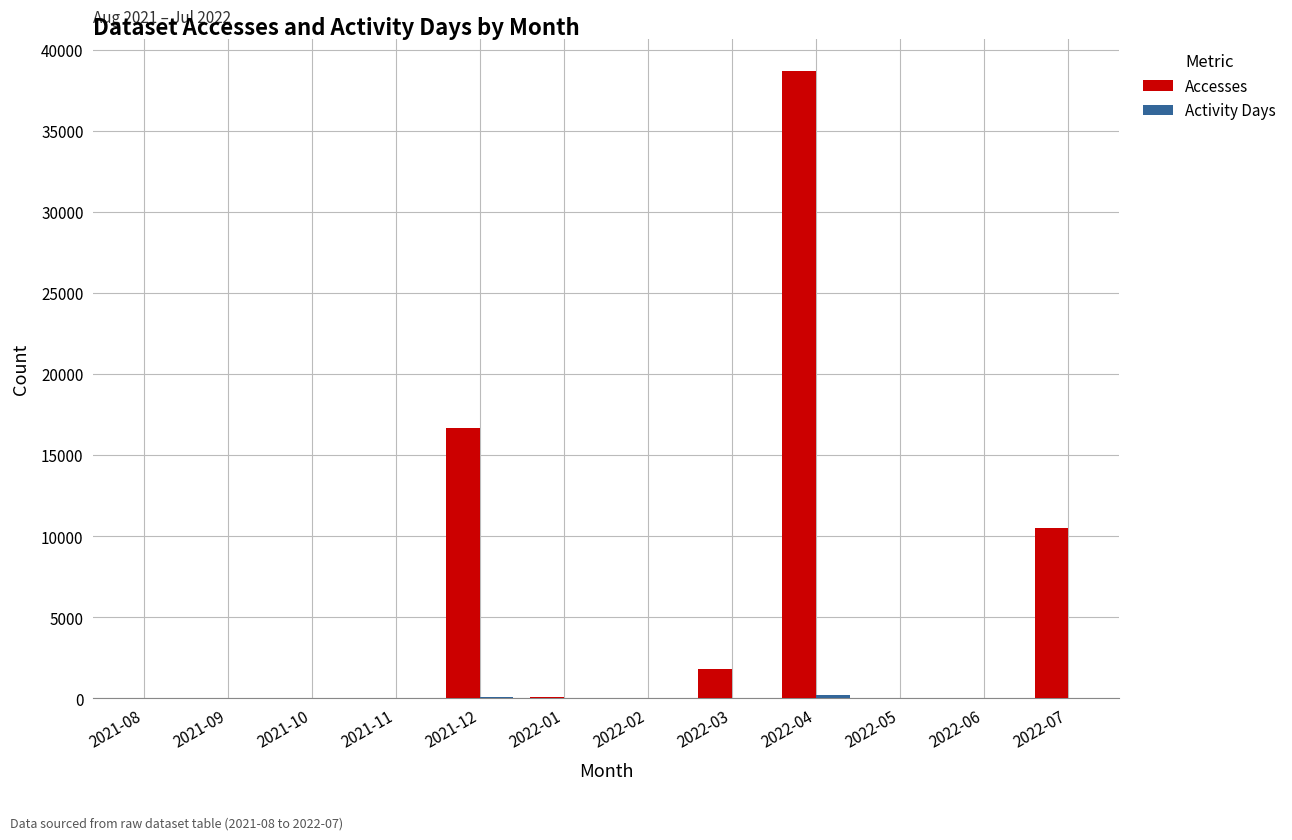

Where is Accesses nearest to the value 19360?

2021-12